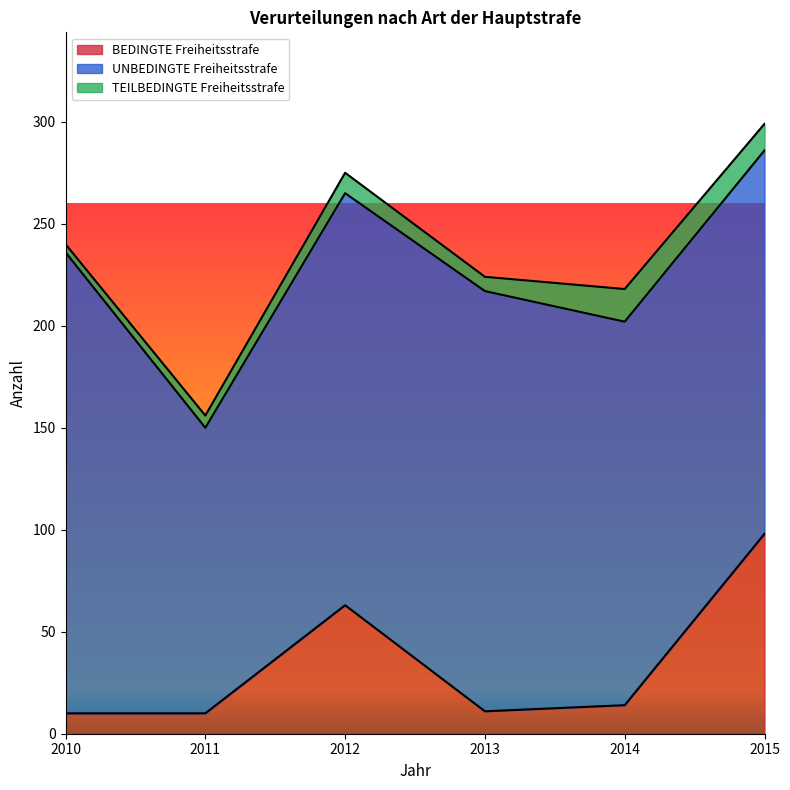

Does the chart display data point markers on the line(s)?

No